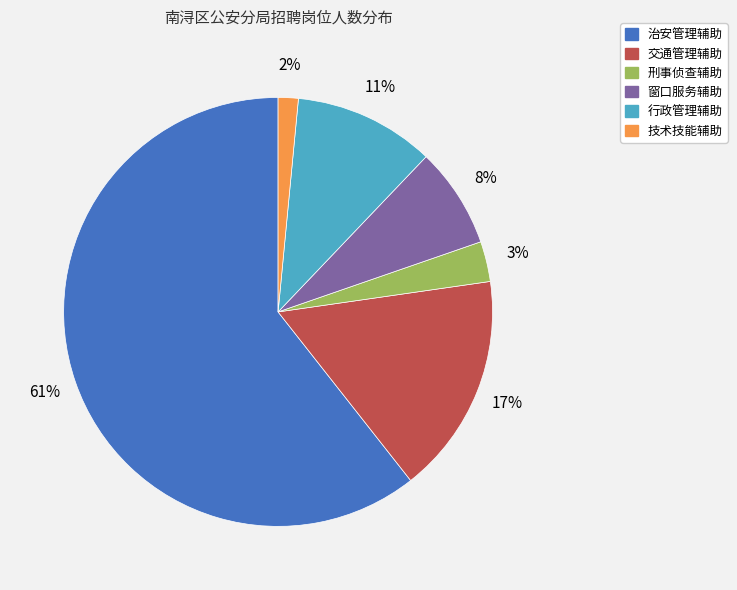

Is there a majority slice in this chart?

Yes